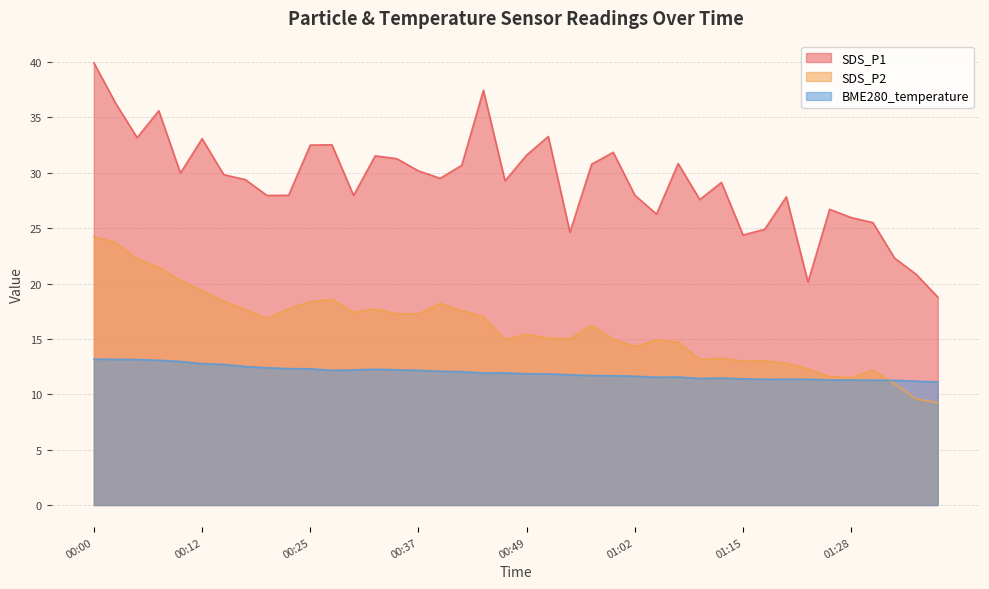

What is the spread (max minus min) of values at 00:30?

15.8